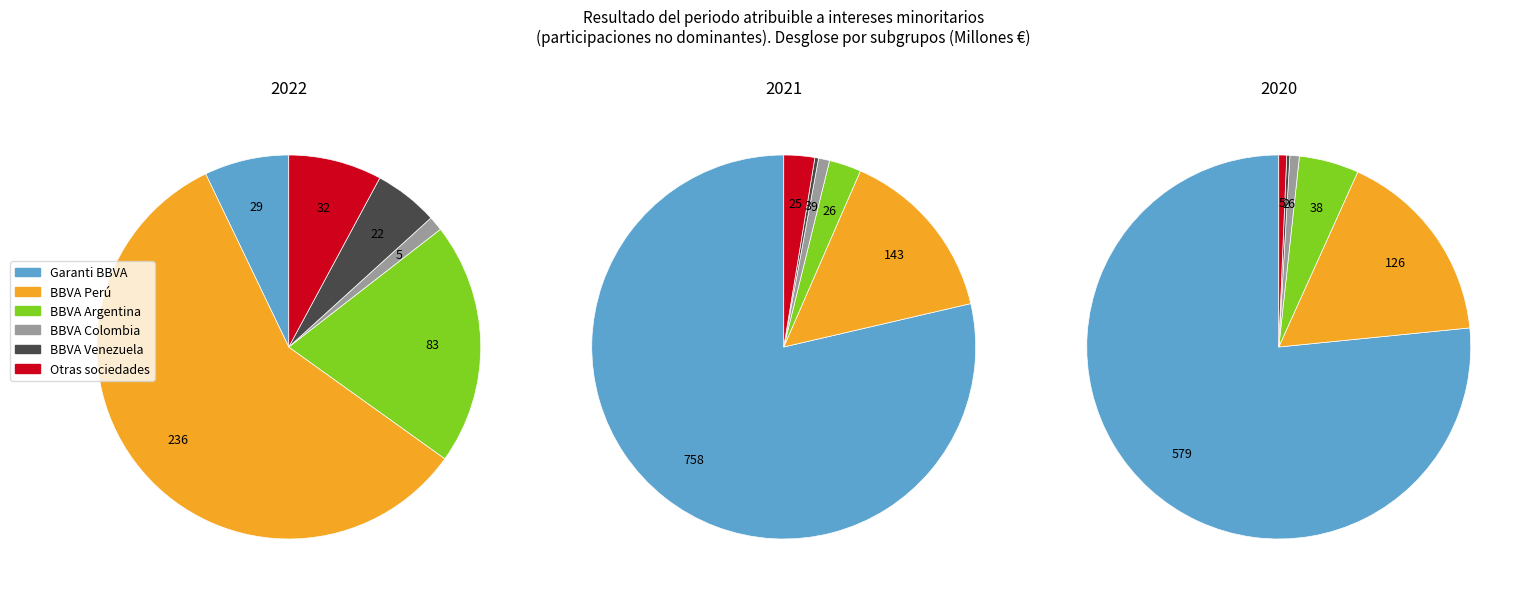

Count the number of slices in the pie.

6